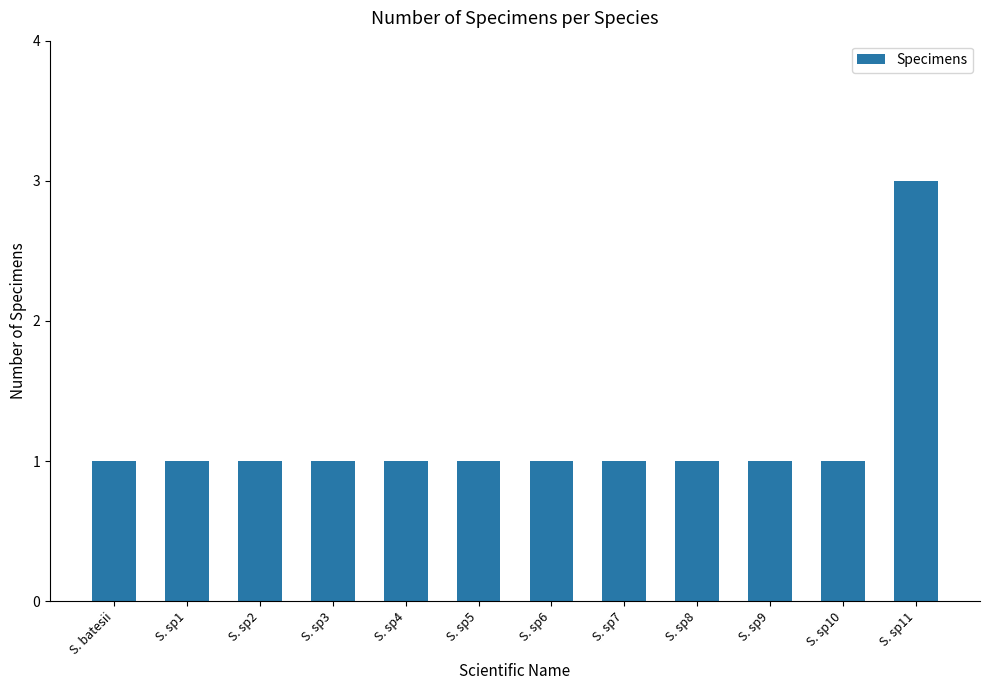

What is the sum of the values at S. batesii and S. sp7?

2